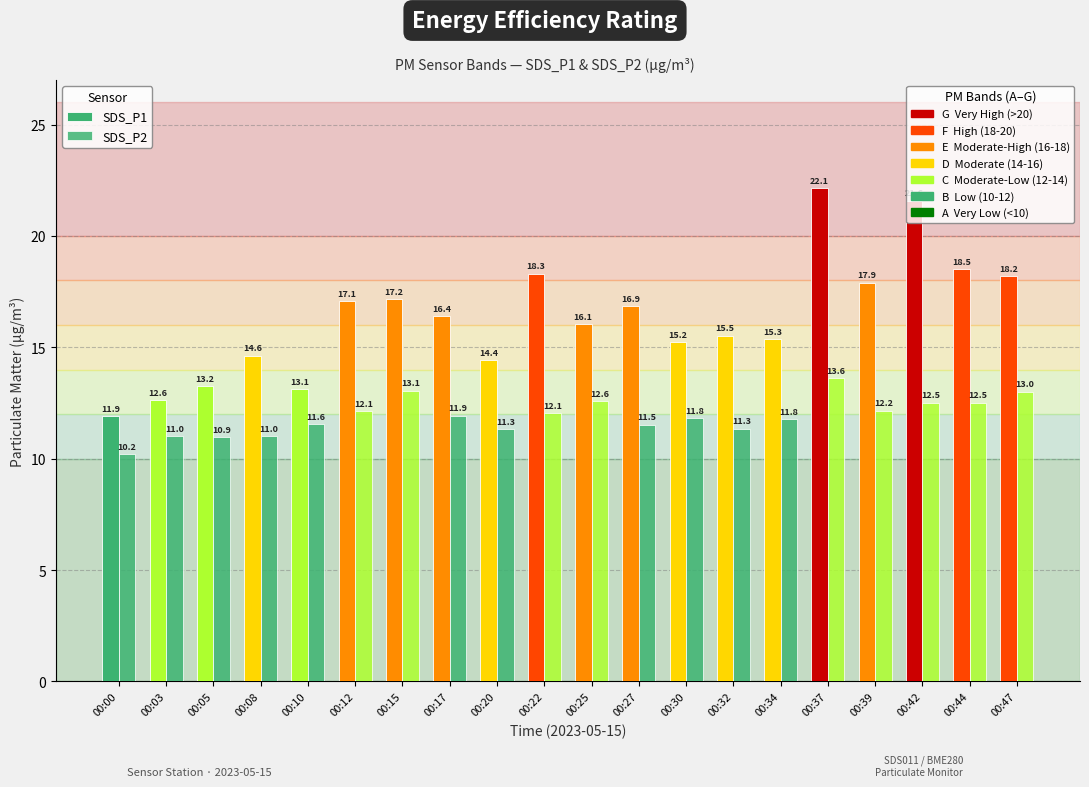

Reading left to right, extract all data points from this chart.

SDS_P1: 00:00=11.9	00:03=12.6	00:05=13.2	00:08=14.6	00:10=13.1	00:12=17.1	00:15=17.2	00:17=16.4	00:20=14.4	00:22=18.3	00:25=16.1	00:27=16.9	00:30=15.2	00:32=15.5	00:34=15.3	00:37=22.1	00:39=17.9	00:42=21.6	00:44=18.5	00:47=18.2
SDS_P2: 00:00=10.2	00:03=11.0	00:05=10.9	00:08=11.0	00:10=11.6	00:12=12.1	00:15=13.1	00:17=11.9	00:20=11.3	00:22=12.1	00:25=12.6	00:27=11.5	00:30=11.8	00:32=11.3	00:34=11.8	00:37=13.6	00:39=12.2	00:42=12.5	00:44=12.5	00:47=13.0